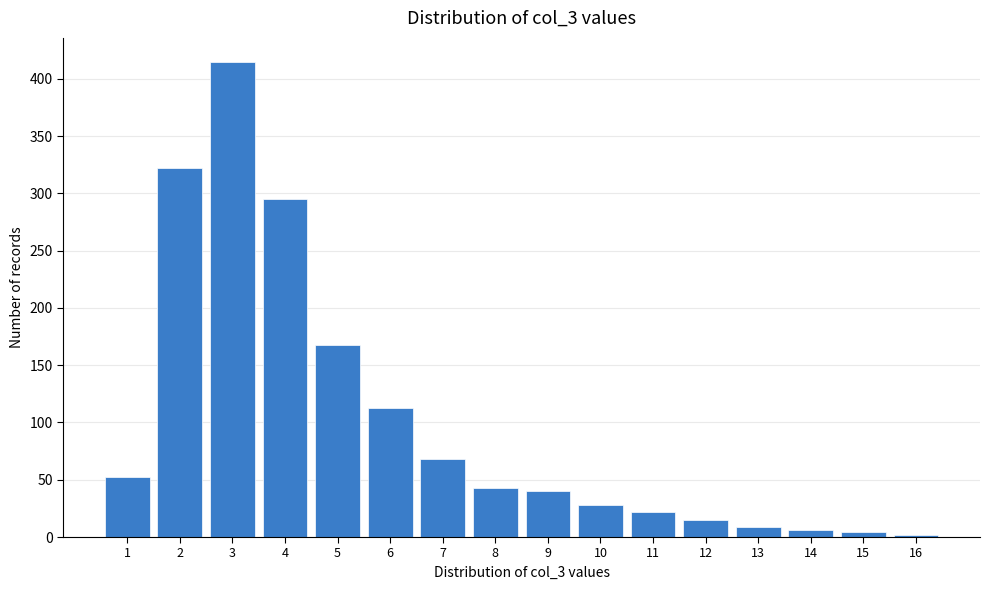

Reading left to right, list all the values displayed in this chart.

52	322	415	295	168	113	68	43	40	28	22	15	9	6	4	2